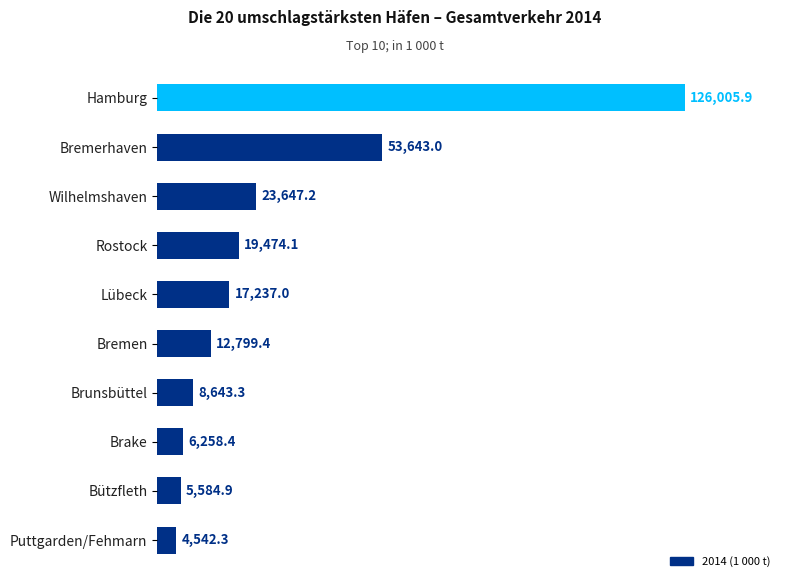

What is the ratio of the value at Hamburg to the value at Bützfleth?

22.6